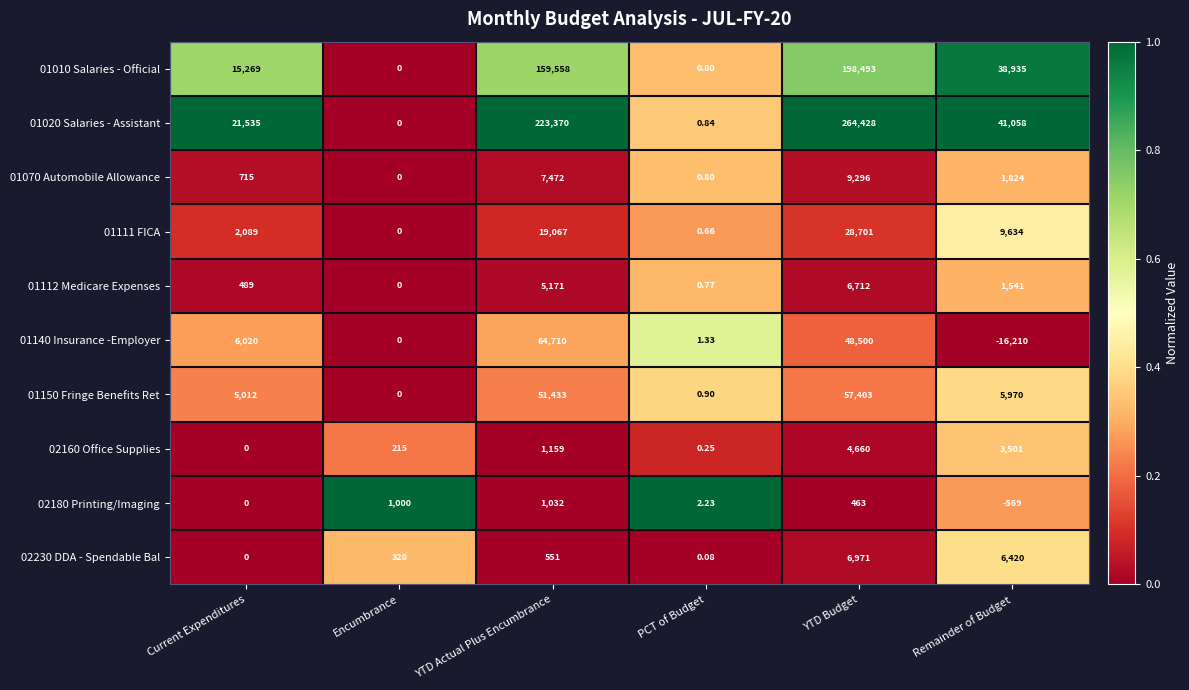

Which label corresponds to the largest value in the chart?

YTD Budget